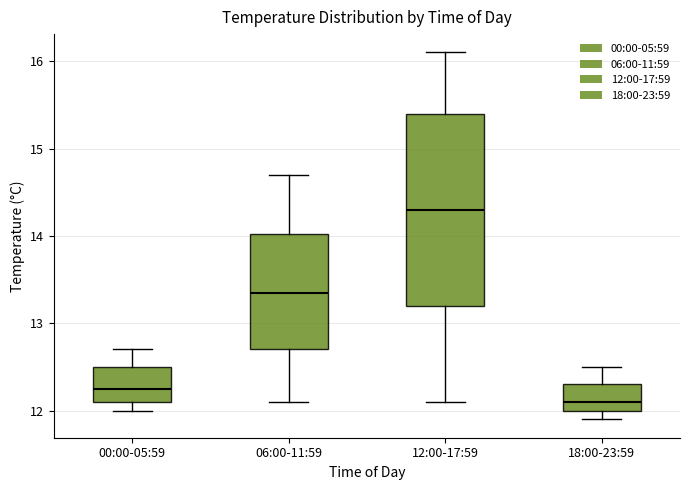

Reading left to right, read every box against the y-axis: the position of its median line, the range the box covers, and the ends of its whiskers. The values are not printed on the chart, so give them approximately, as read against the axis.

00:00-05:59: median 12.3, box 12.1 to 12.5, whiskers 12.0 to 12.7
06:00-11:59: median 13.4, box 12.7 to 14.0, whiskers 12.1 to 14.7
12:00-17:59: median 14.3, box 13.2 to 15.4, whiskers 12.1 to 16.1
18:00-23:59: median 12.1, box 12.0 to 12.3, whiskers 11.9 to 12.5